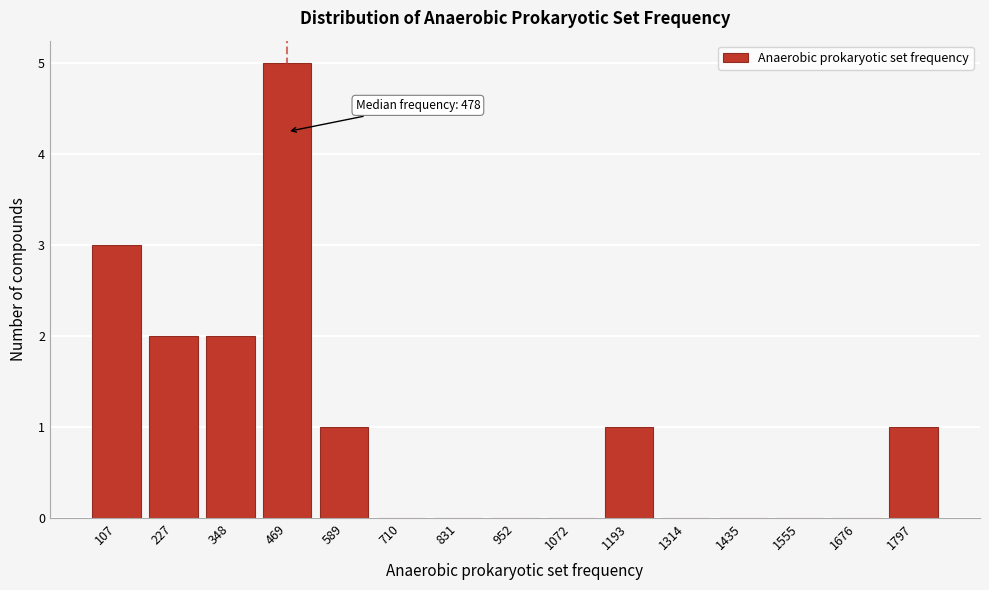

Reading left to right, list all the values displayed in this chart.

107=3	227=2	348=2	469=5	589=1	710=0	831=0	952=0	1072=0	1193=1	1314=0	1435=0	1555=0	1676=0	1797=1